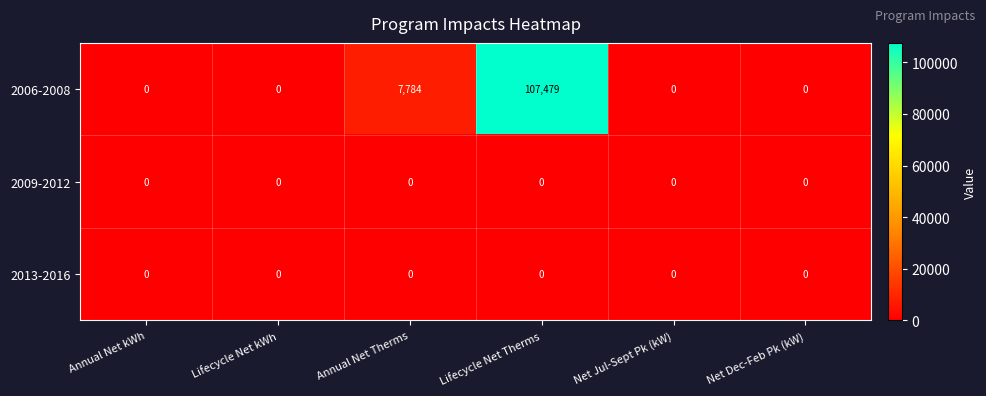

What is the spread (max minus min) of values at Lifecycle Net Therms?

107479